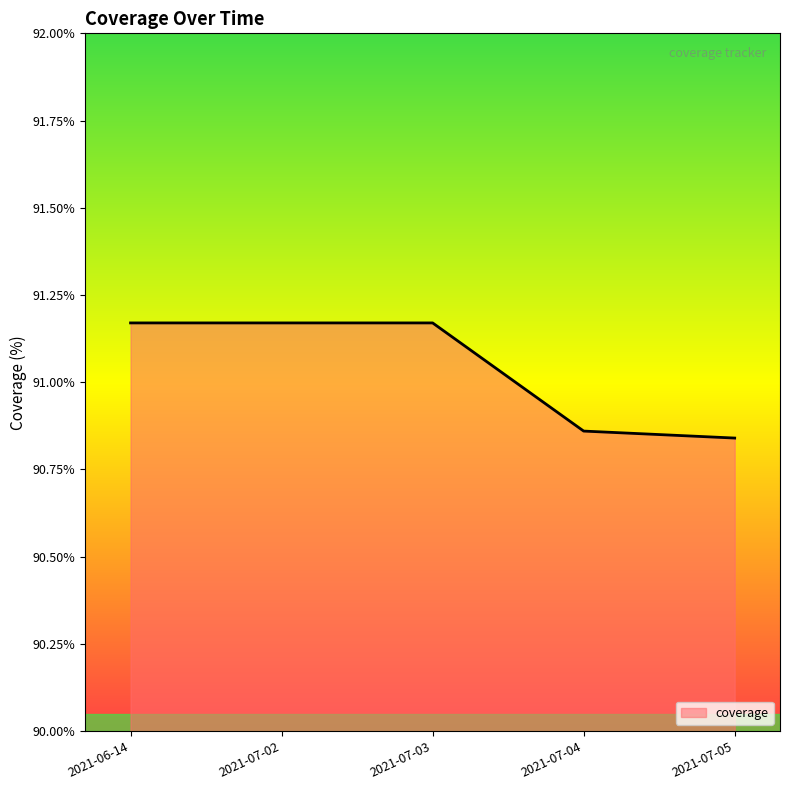

Between 2021-07-03 and 2021-07-05, which is larger?

2021-07-03